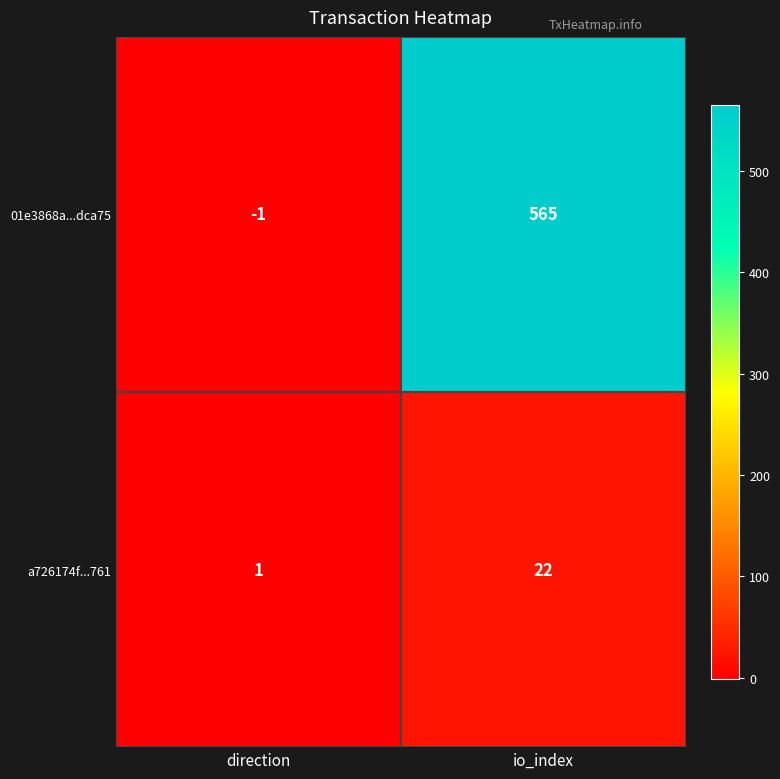

Reading right to left, what are all the values shown in this chart?

01e3868a...dca75: io_index=565	direction=-1
a726174f...761: io_index=22	direction=1